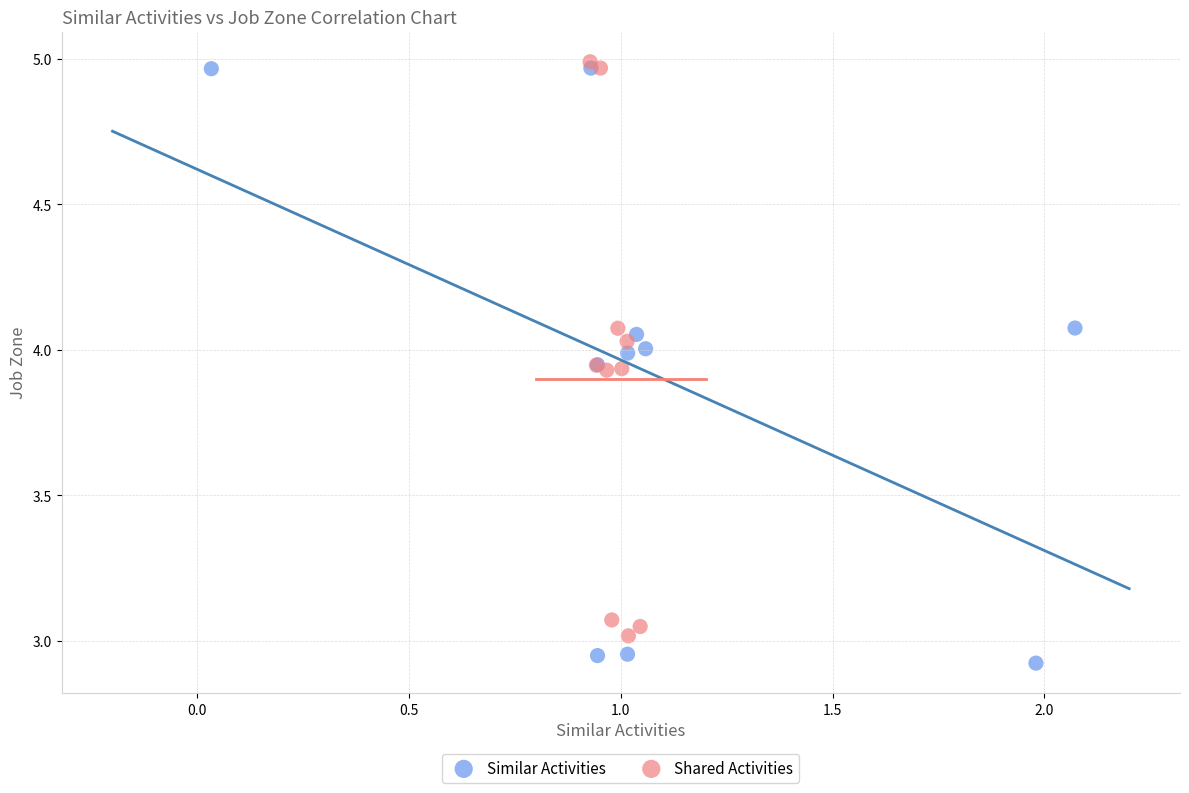

Which series contains the lowest Y value?

Similar Activities